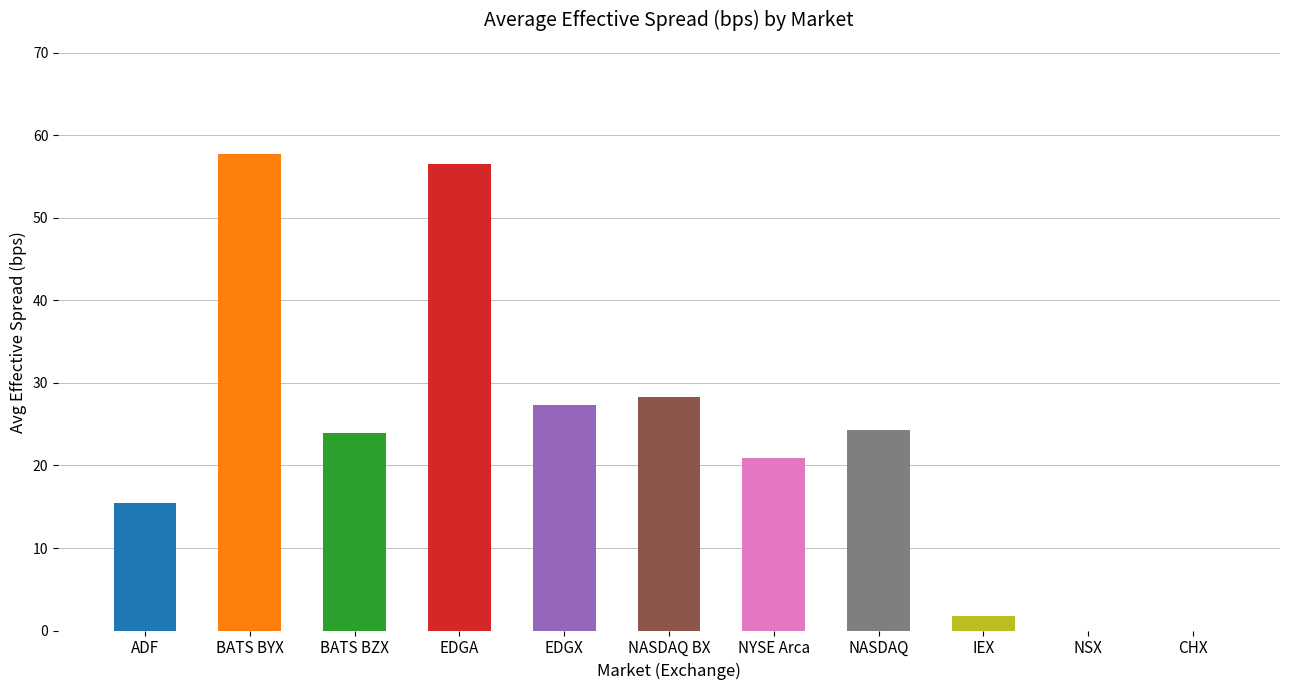

Between BATS BYX and NSX, which is larger?

BATS BYX